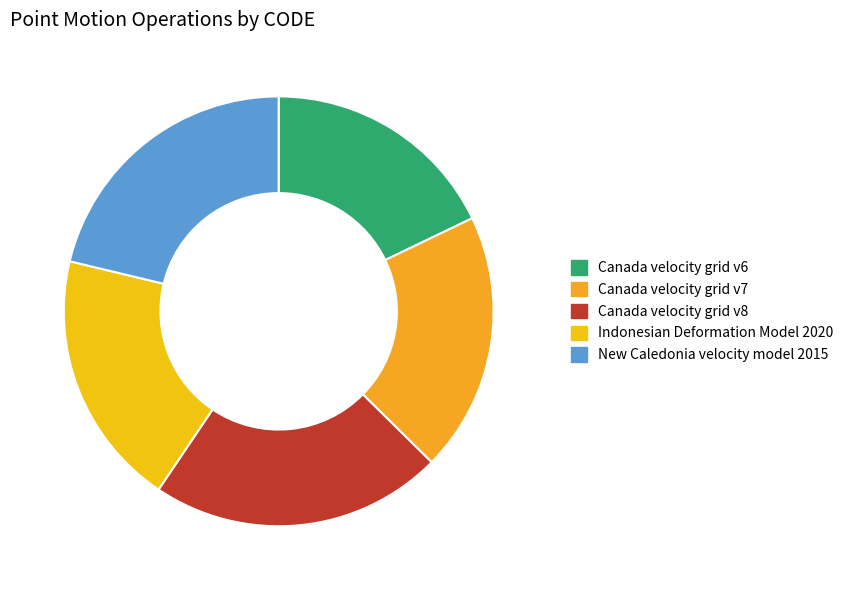

Which slice is the smallest?

Canada velocity grid v6